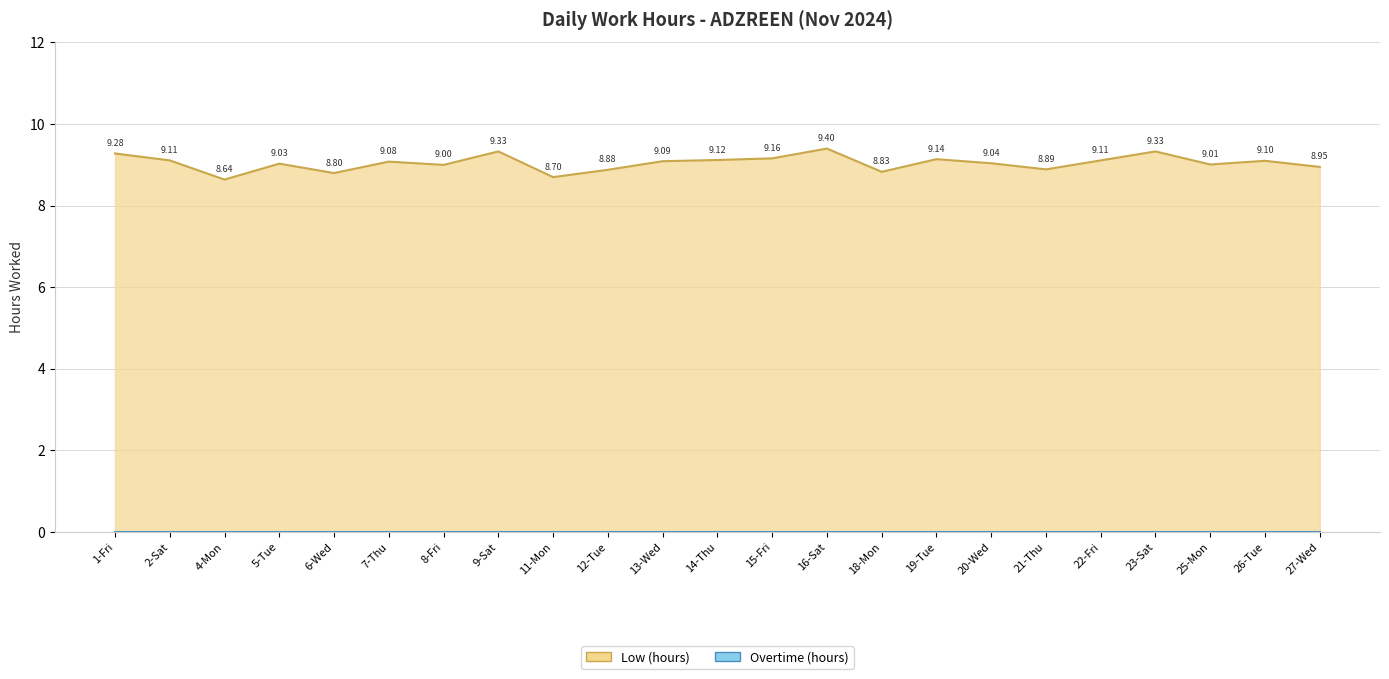

Reading left to right, list all the values displayed in this chart.

9.3	9.1	8.6	9.0	8.8	9.1	9.0	9.3	8.7	8.9	9.1	9.1	9.2	9.4	8.8	9.1	9.0	8.9	9.1	9.3	9.0	9.1	8.9